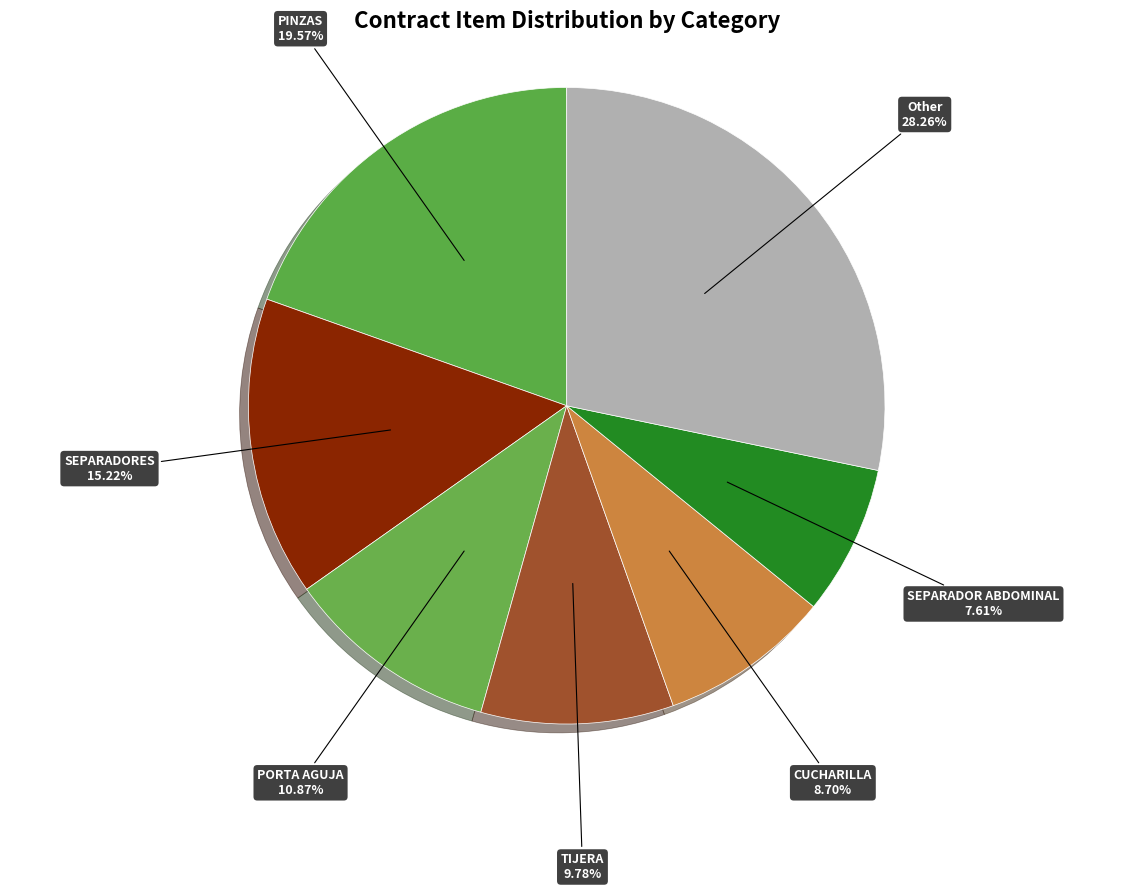

Which slice is the largest?

Other